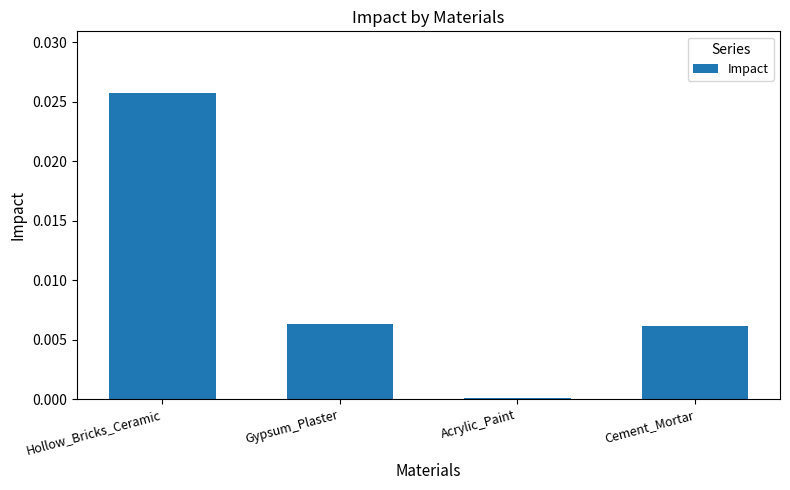

At which category does the chart reach its peak across all series?

Hollow_Bricks_Ceramic